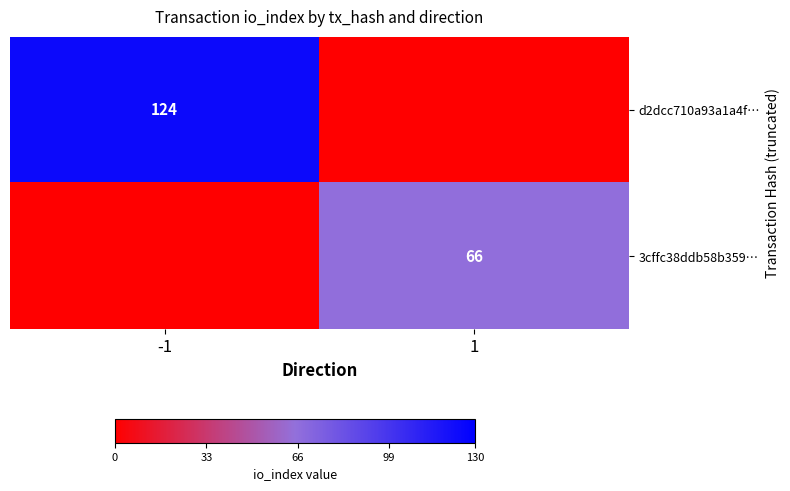

True or false: d2dcc710a93a1a4f… has a value of 124 at -1.

True